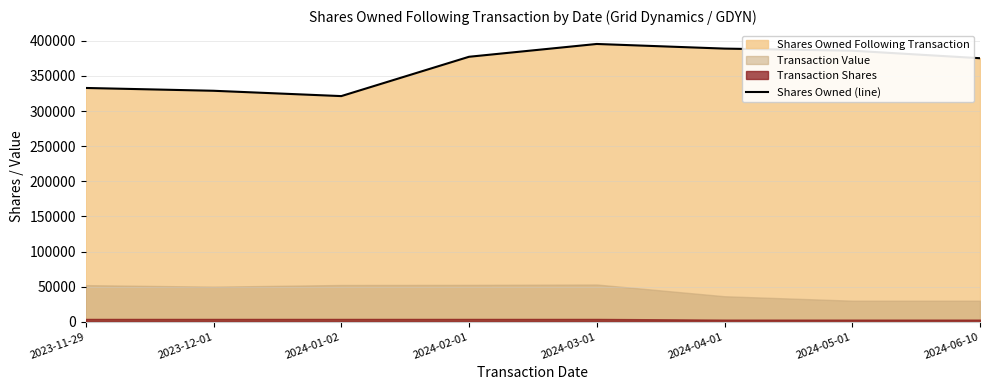

Reading left to right, extract all data points from this chart.

332925	328925	321340	377340	395568	388979	385979	375282